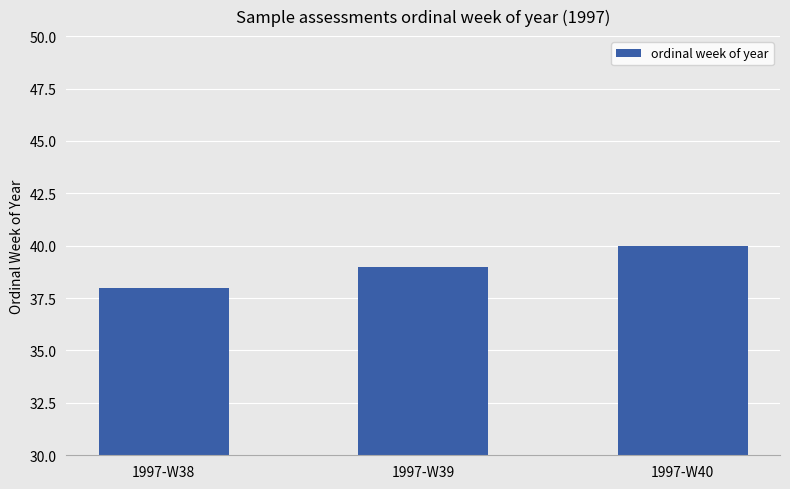

The chart shows a value of 60 at 1997-W39. True or false?

False